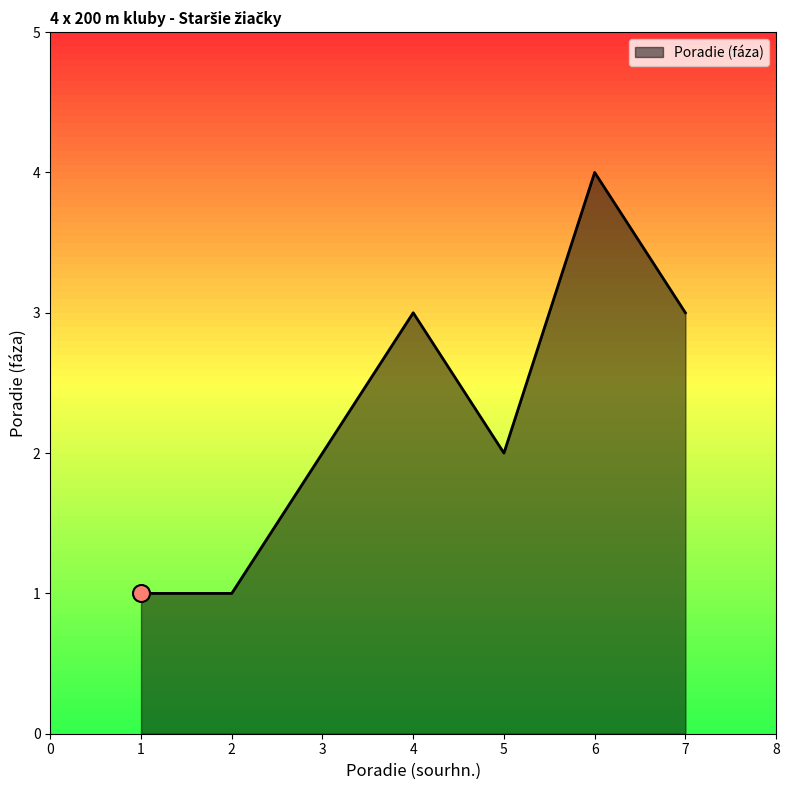

What is the ratio of the value at 6 to the value at 2?

4.0